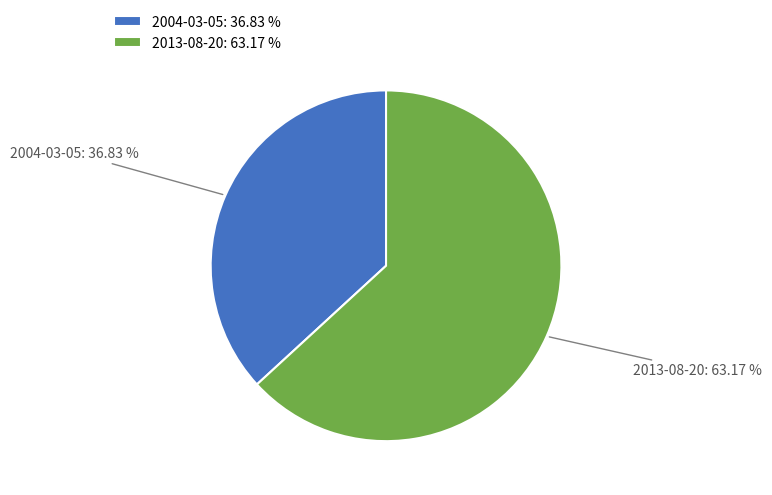

What is the smallest slice in the pie chart?

2004-03-05